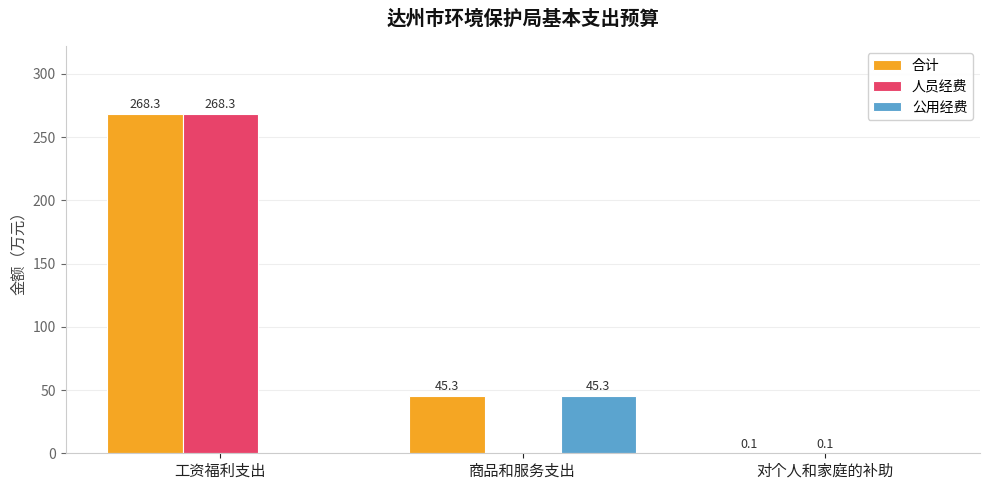

How many groups of bars are there?

3